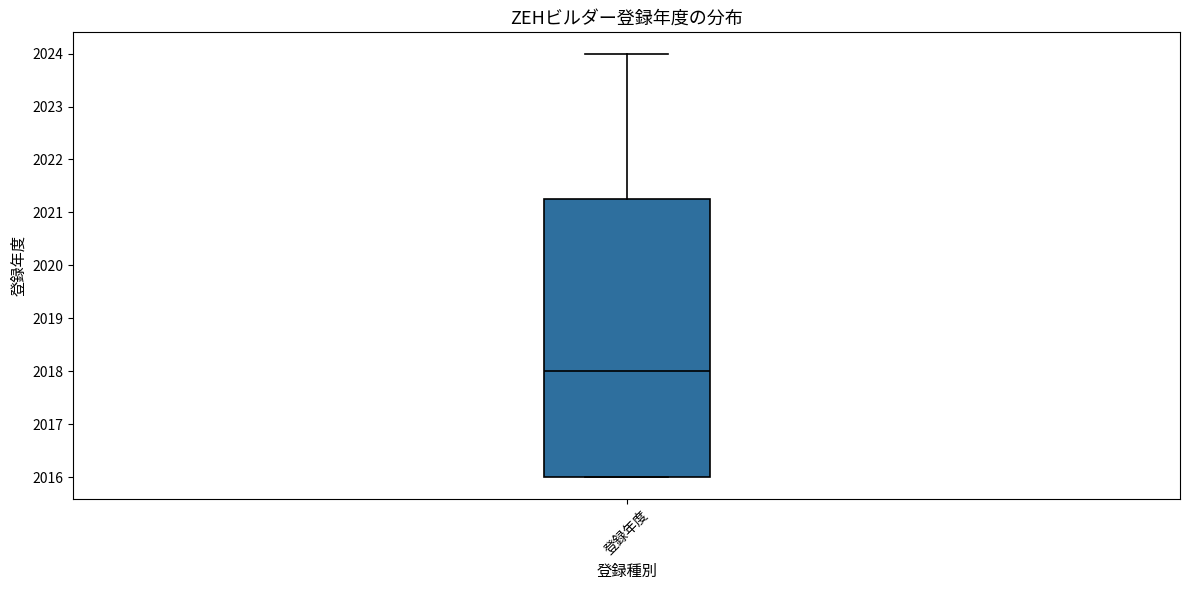

Transcribe this box plot: give where the median line is, the range the box spans, and where the two whiskers end, as read against the y-axis. The values are not printed on the chart, so give them approximately, as read against the axis.

median 2018.0, box 2016.0 to 2021.3, whiskers 2016.0 to 2024.0